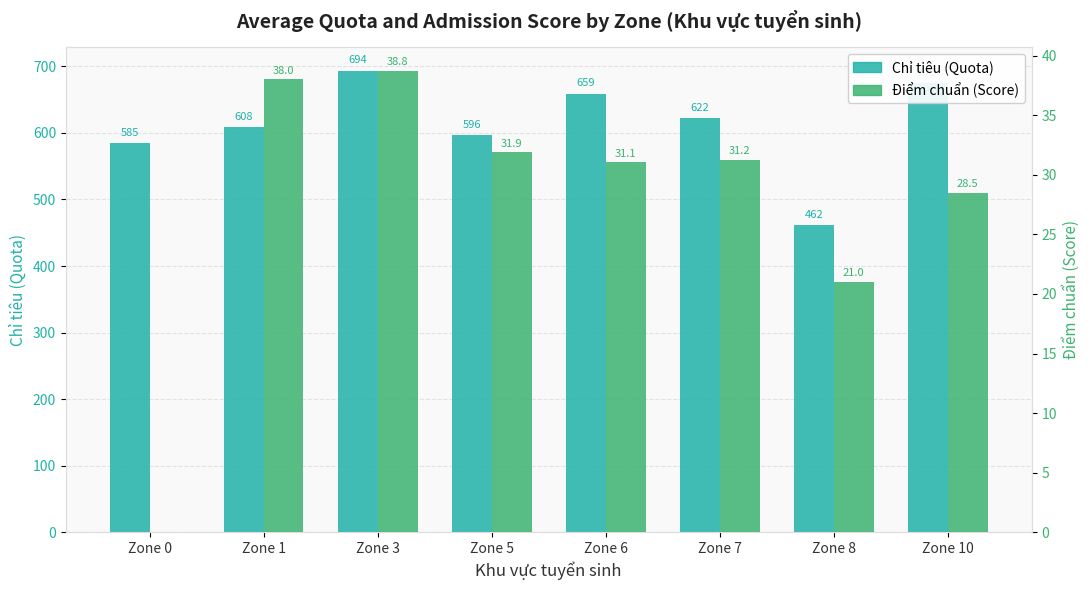

Are the bars horizontal?

No